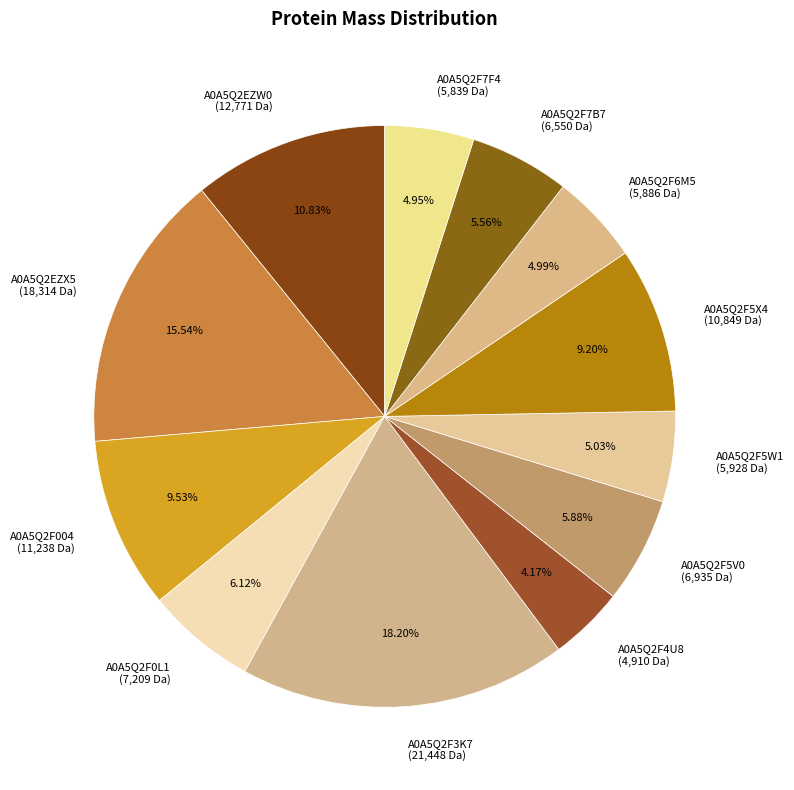

Combined, what portion of the pie is A0A5Q2F0L1 and A0A5Q2F4U8?

10.3%